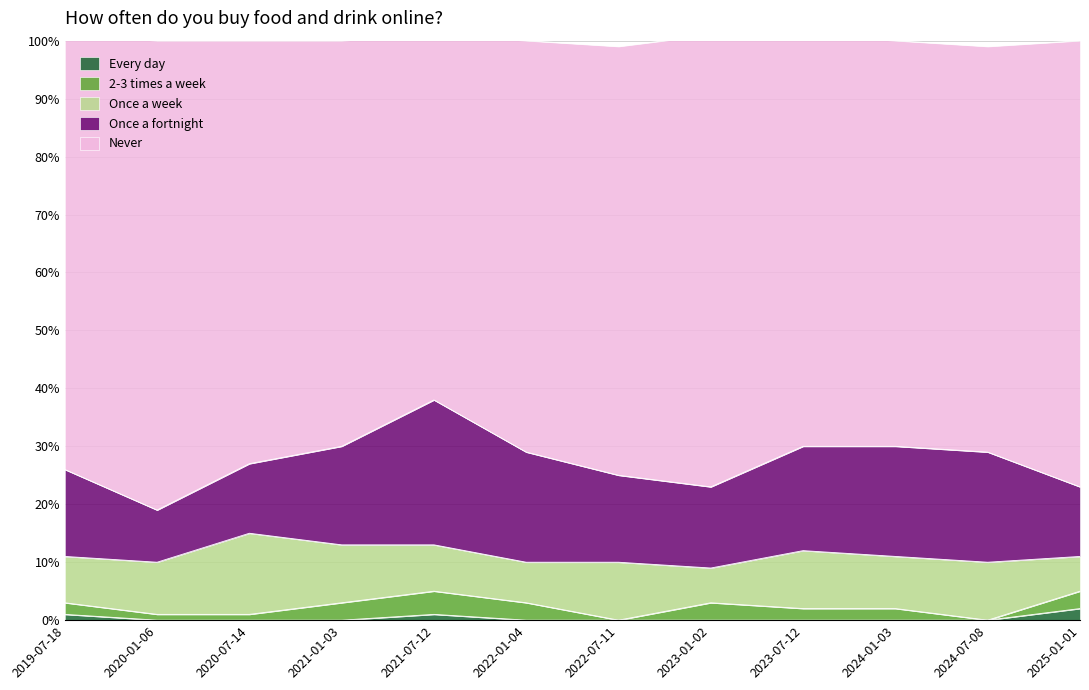

At which category is the sum across all series the highest?

2019-07-18